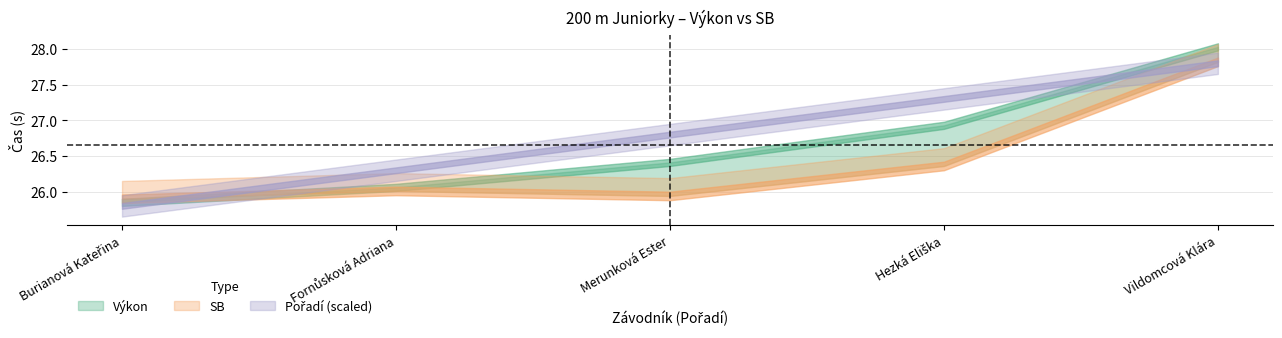

List the series in order of their peak value, lowest first.

Pořadí, SB, Výkon